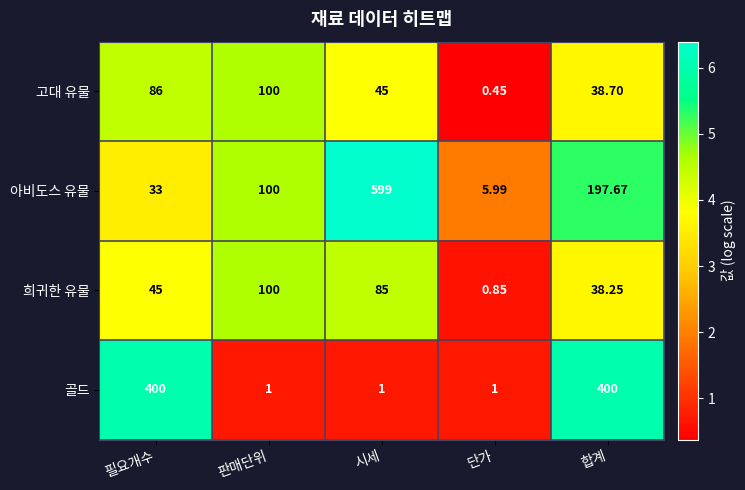

Rank the series at 합계 from lowest to highest value.

희귀한 유물, 고대 유물, 아비도스 유물, 골드